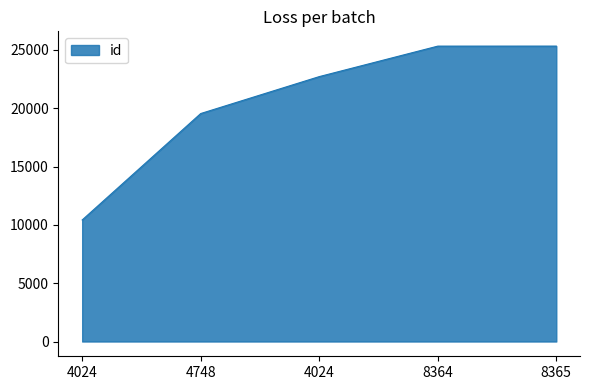

Which label corresponds to the largest value in the chart?

8365